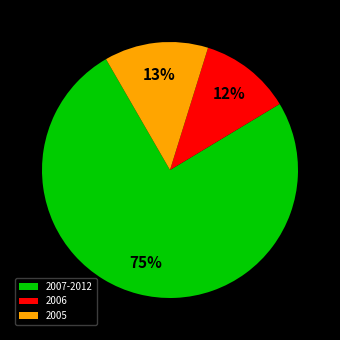

Is the sum of 2005 and 2006 greater than half?

No